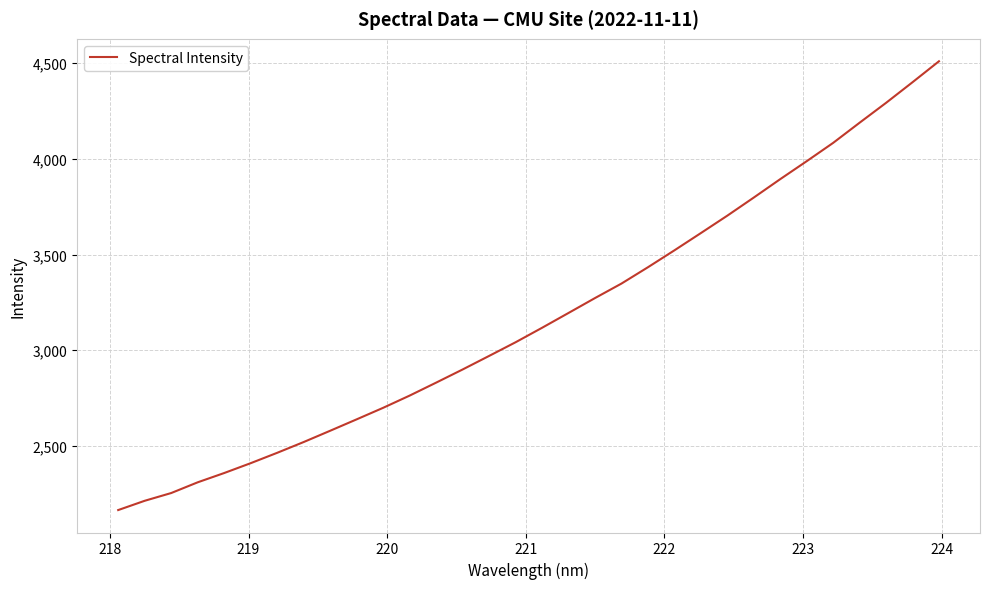

Reading left to right, extract all data points from this chart.

2164.6	2213.1	2253.6	2309.7	2358.2	2409.7	2463.8	2520.2	2579.1	2638.7	2699.0	2762.9	2830.5	2899.3	2970.1	3041.5	3117.2	3194.6	3272.5	3348.2	3433.6	3521.9	3612.1	3703.1	3797.7	3893.9	3987.7	4083.4	4188.8	4292.5	4400.2	4509.7